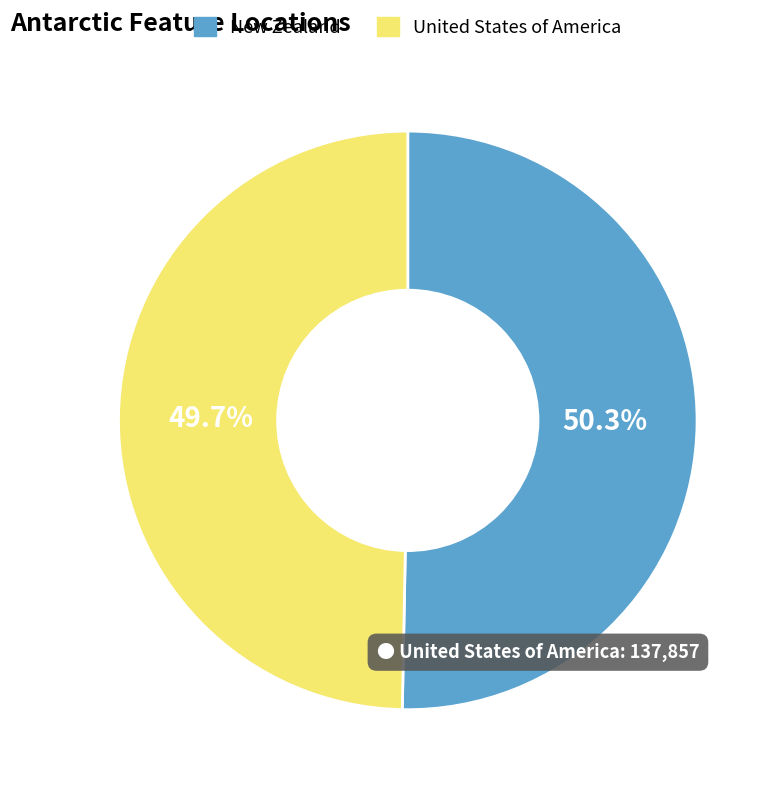

How many segments does this pie chart have?

2